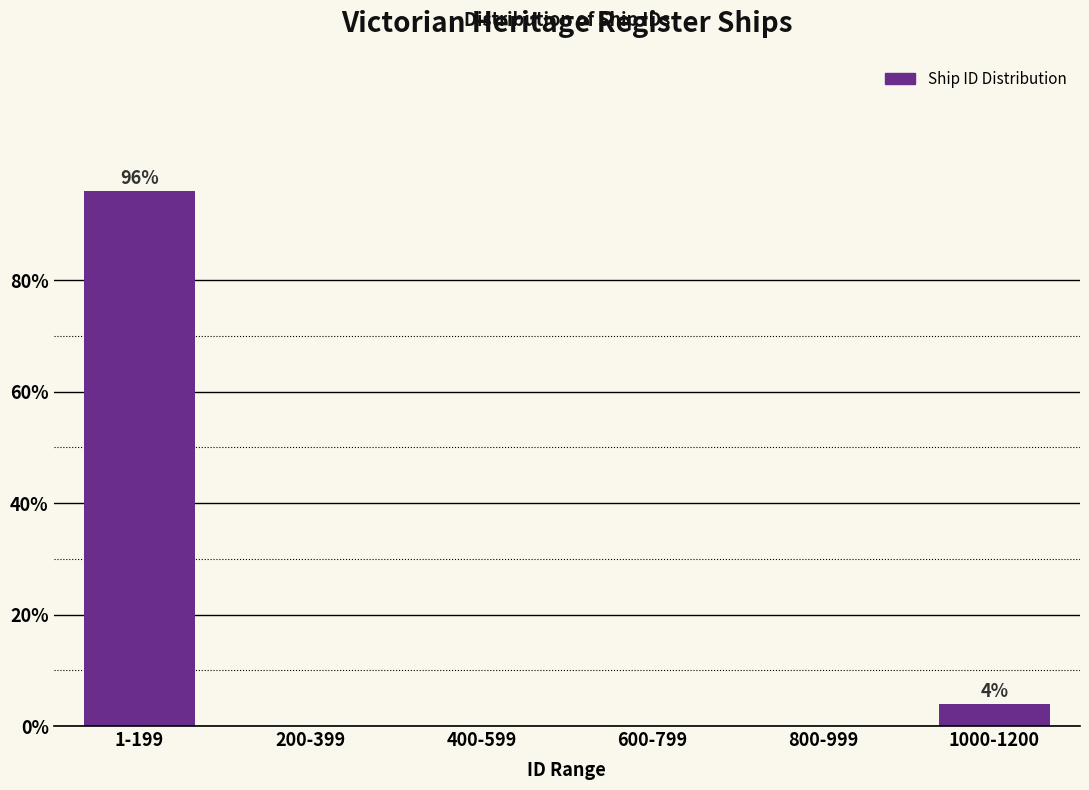

Reading left to right, transcribe all the data shown in this chart.

1-199=96	200-399=0	400-599=0	600-799=0	800-999=0	1000-1200=4